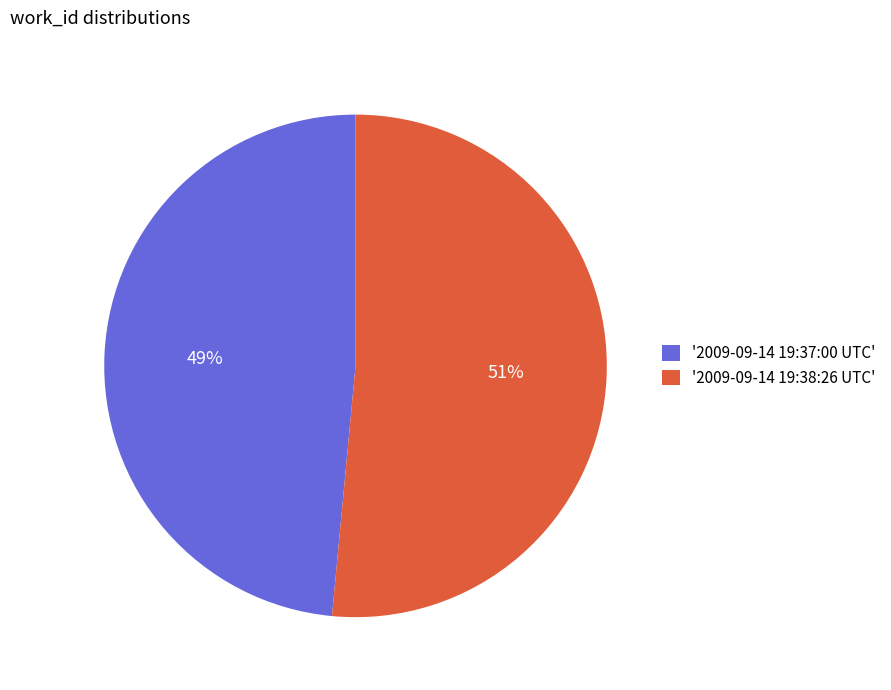

Is the sum of '2009-09-14 19:38:26 UTC' and '2009-09-14 19:37:00 UTC' greater than half?

Yes